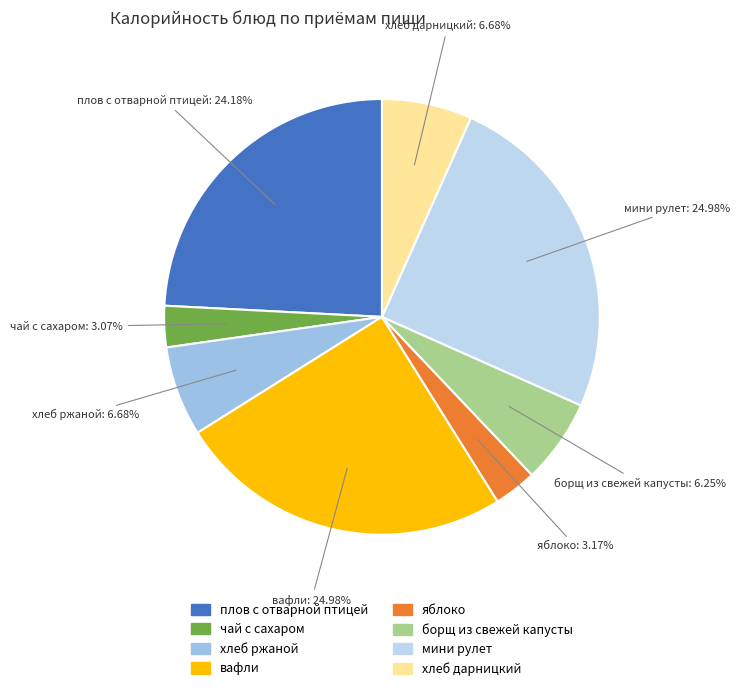

Between плов с отварной птицей and яблоко, which is larger?

плов с отварной птицей